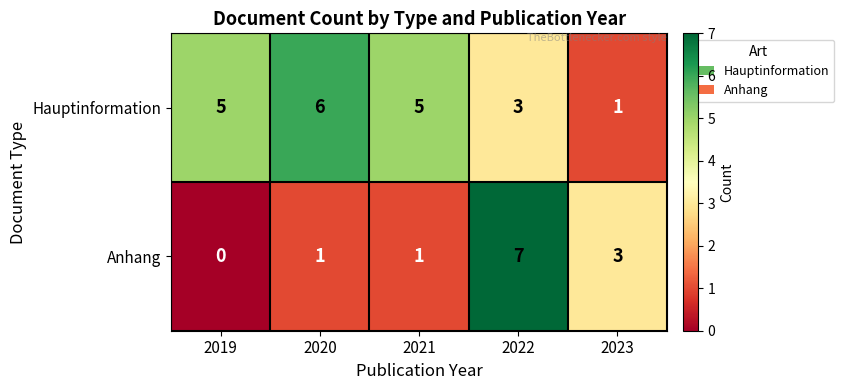

What is the difference between the maximum and second lowest values in the Hauptinformation series?

3